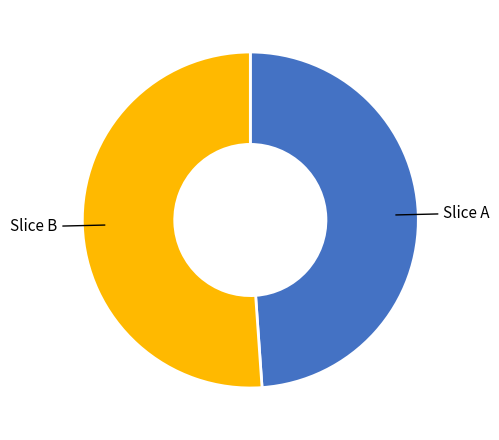

Count the number of slices in the pie.

2